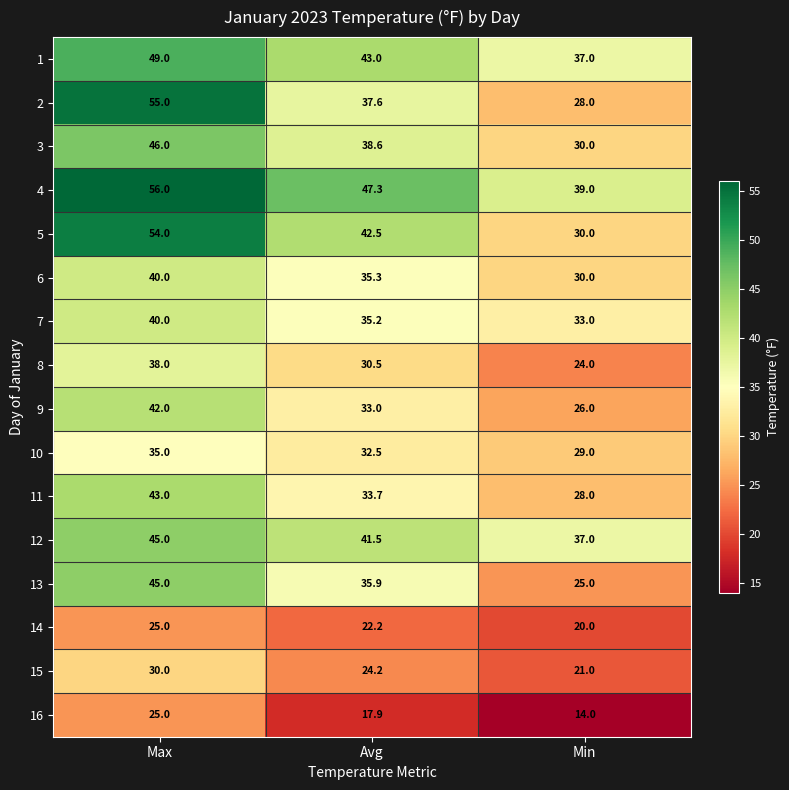

What is the maximum value shown in the chart?

56.0